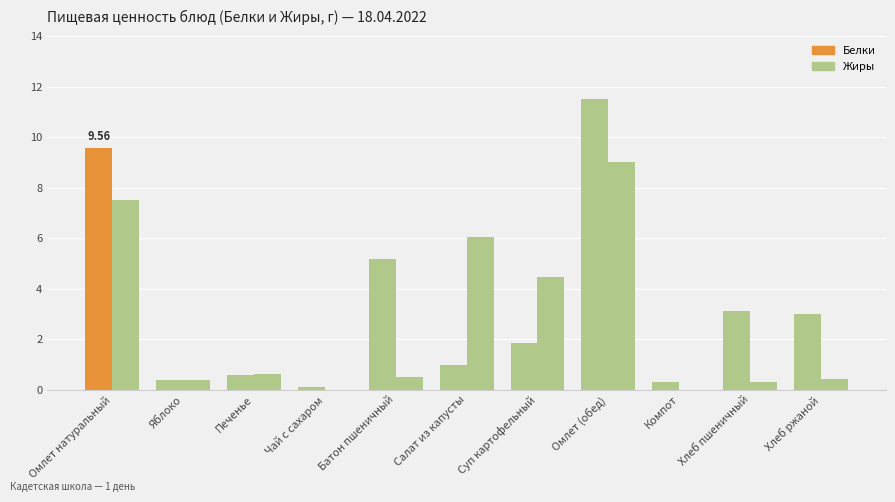

Are the bars grouped side by side (vs. stacked)?

Yes